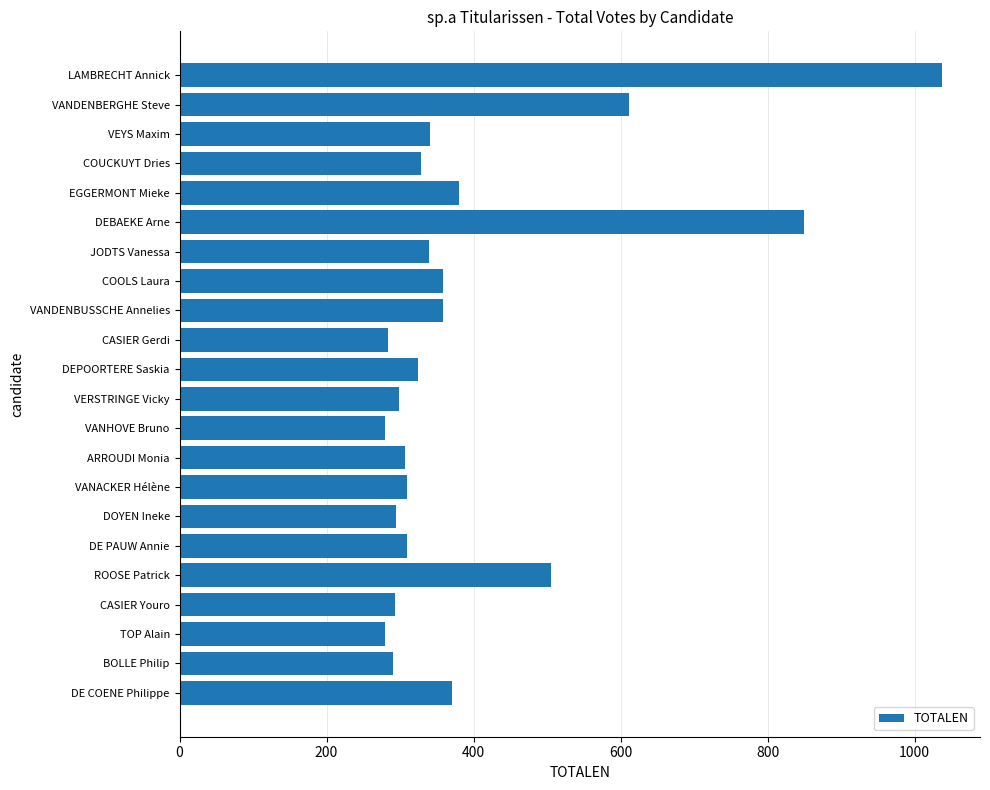

What is the change in value from DOYEN Ineke to LAMBRECHT Annick?

+742